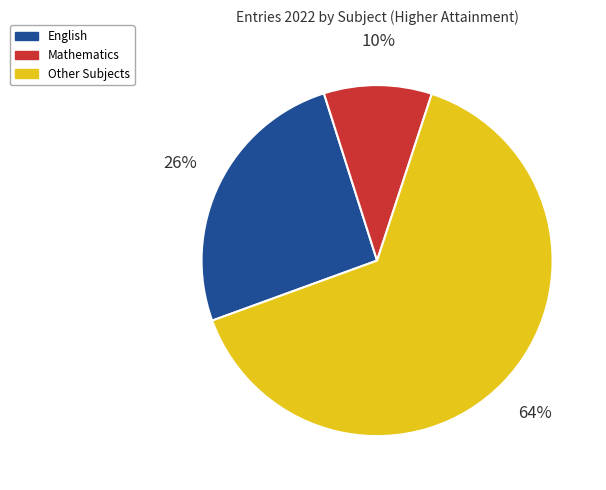

Does any single category account for the majority?

Yes